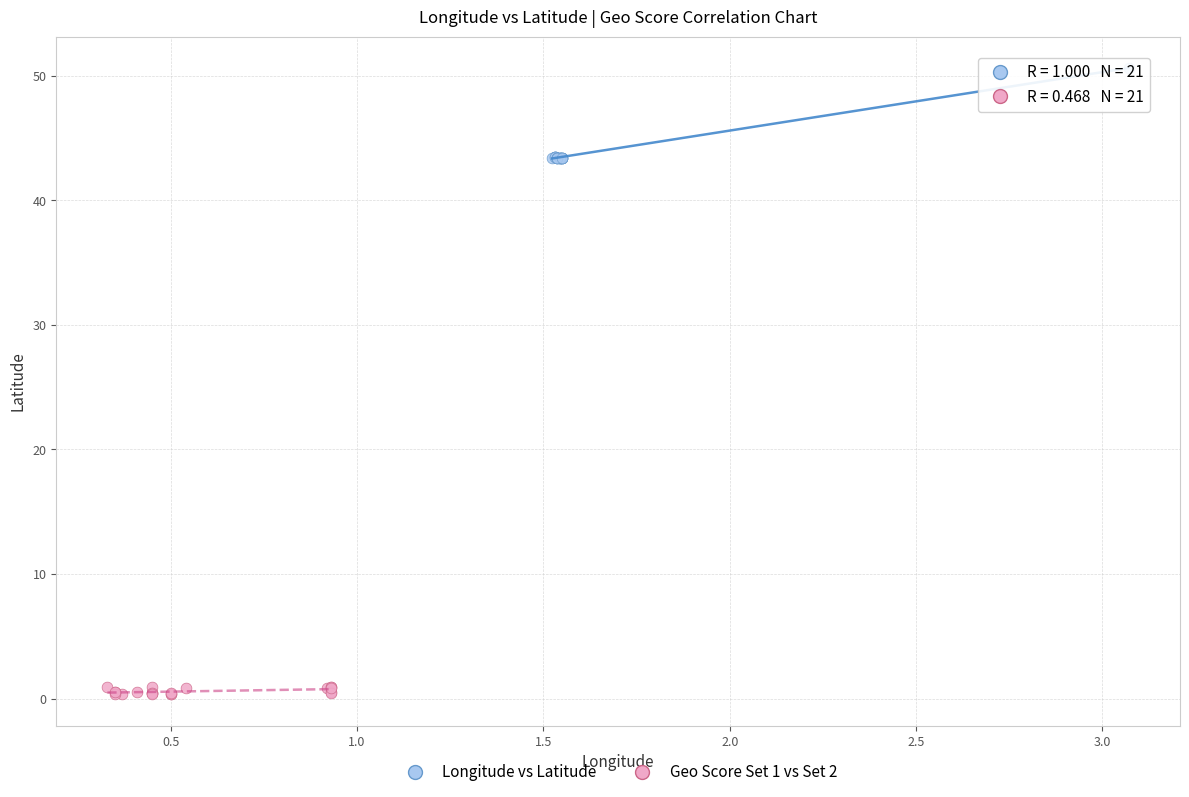

Which series reaches the minimum Y coordinate?

Geo Score Set 1 vs Set 2